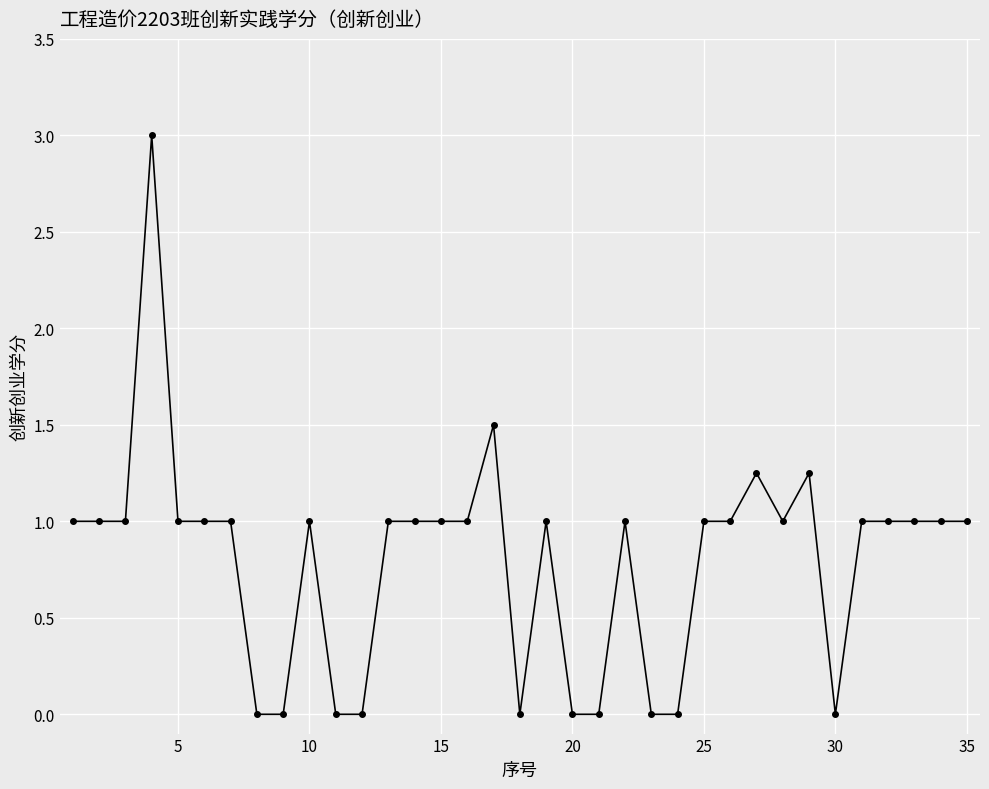

How many lines are shown in the chart?

1